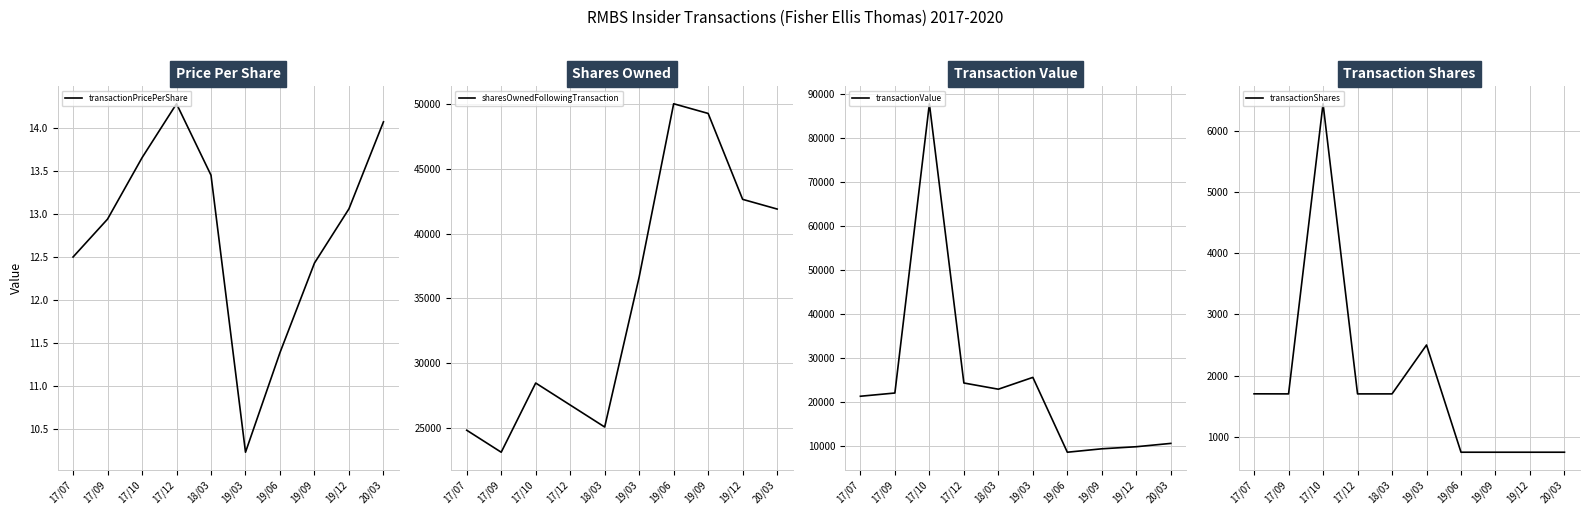

True or false: sharesOwnedFollowingTransaction and transactionShares cross at least once.

False